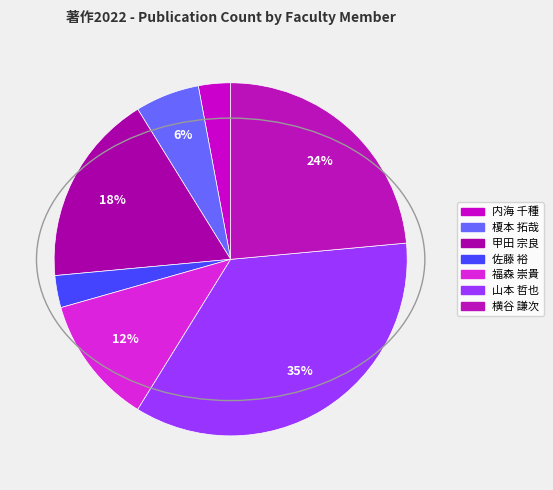

To the nearest percent, what is the difference between the largest and smallest slice percentages?

32%